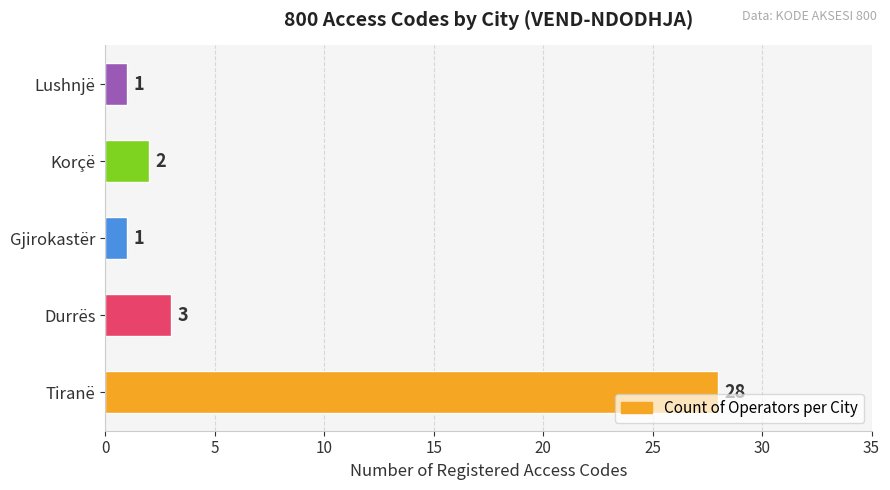

The chart shows a value of 28 at Tiranë. True or false?

True